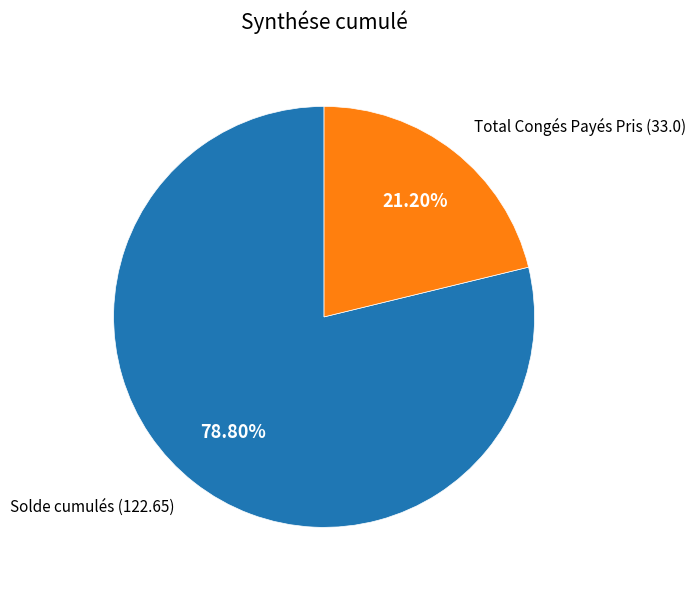

Is there any slice that represents more than half of the pie?

Yes